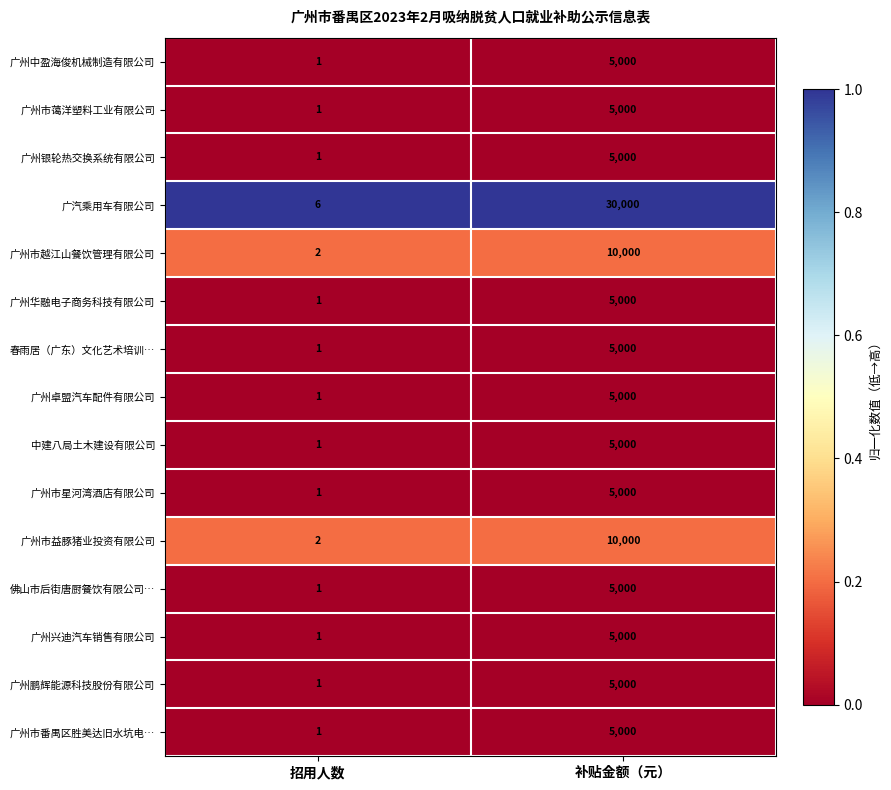

The 广州市越江山餐饮管理有限公司 series shows 14677 at 补贴金额（元）. True or false?

False